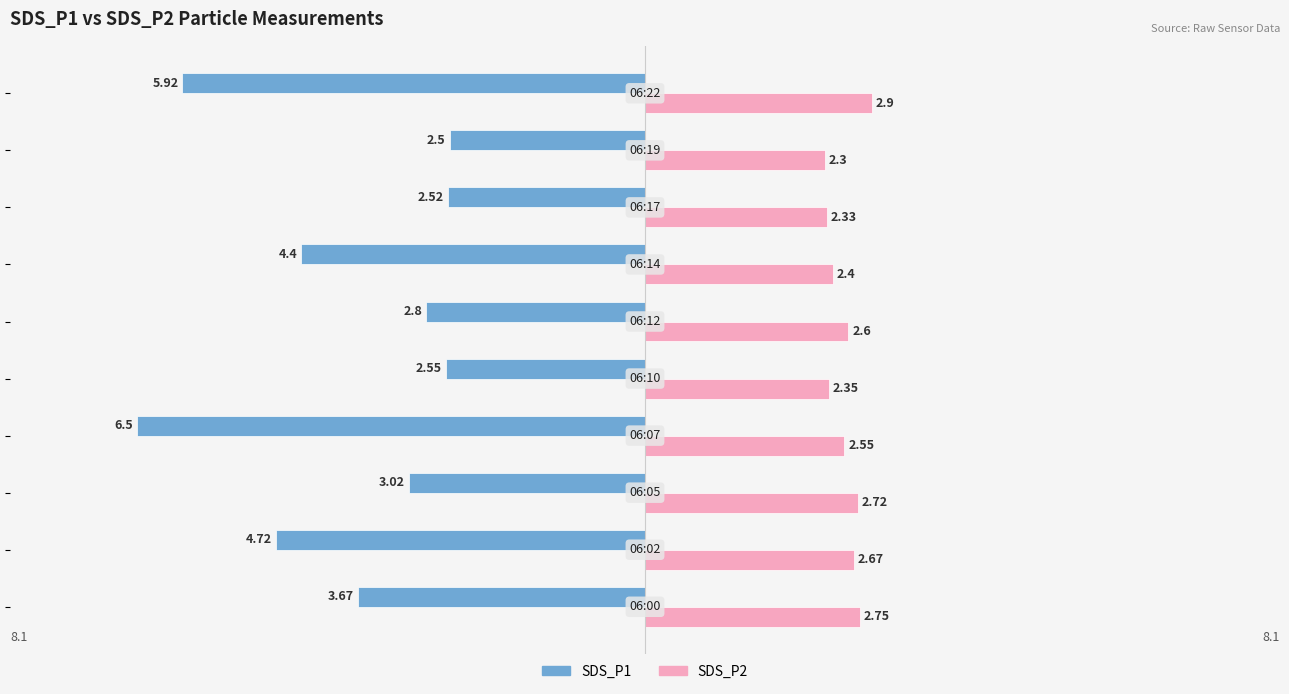

Which series has the widest spread of values?

SDS_P1